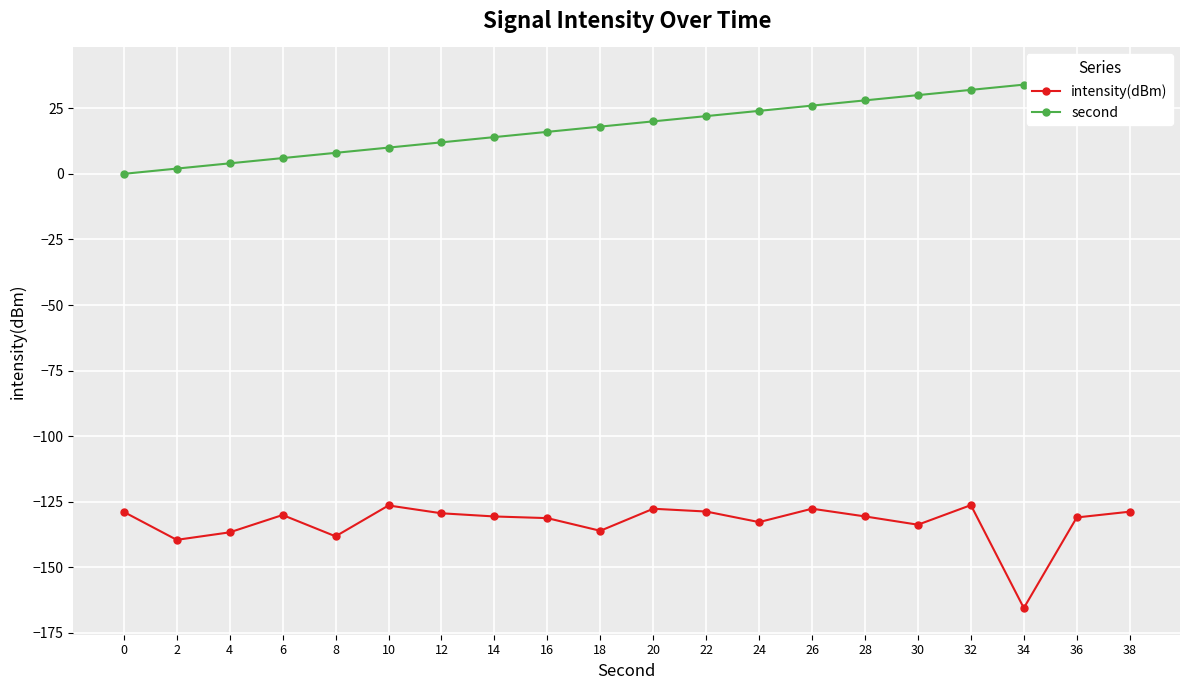

Is the value of intensity(dBm) at 18 greater than the value of second at 30?

No